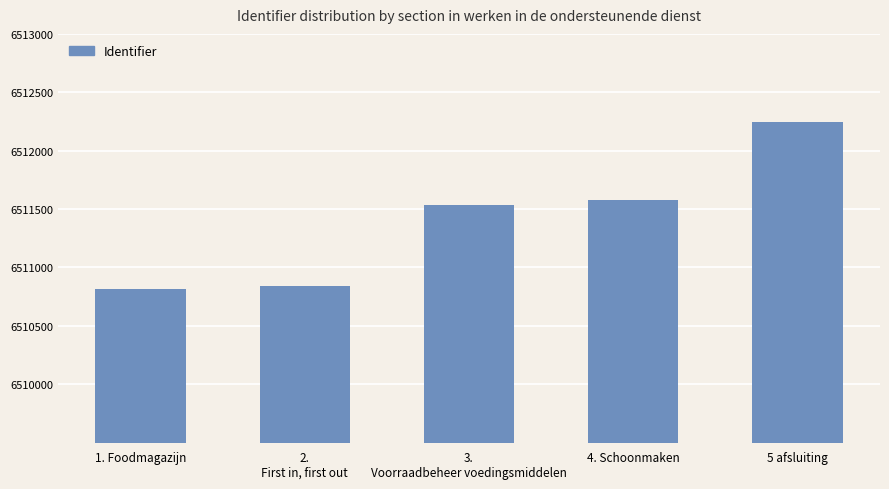

What is the change in value from 2.
First in, first out to 5 afsluiting?

+1407